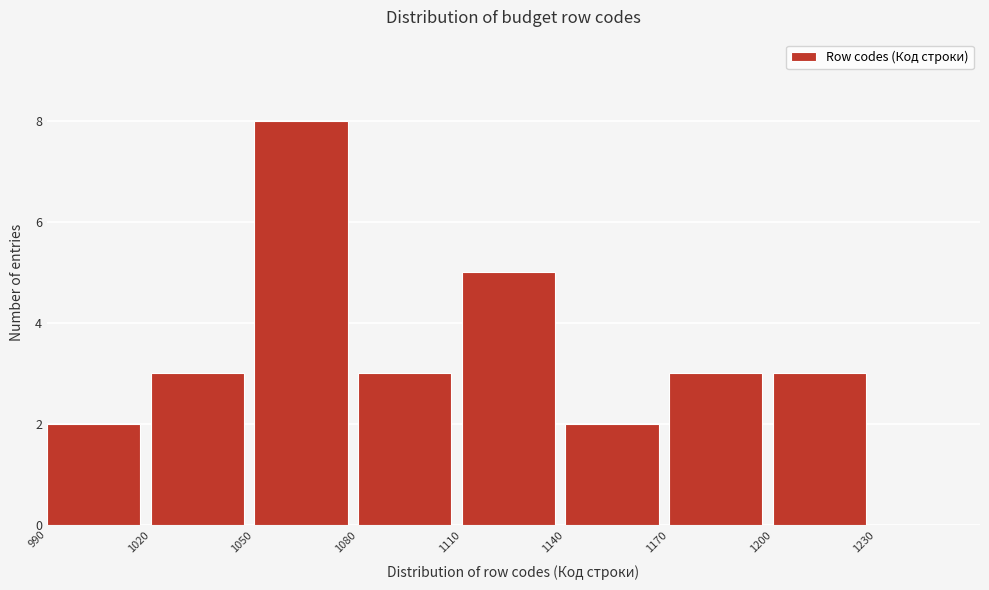

What is the height of the bar covering 1110 to 1140 on the x-axis? The values are not printed on the chart, so give them approximately, as read against the axis.

5